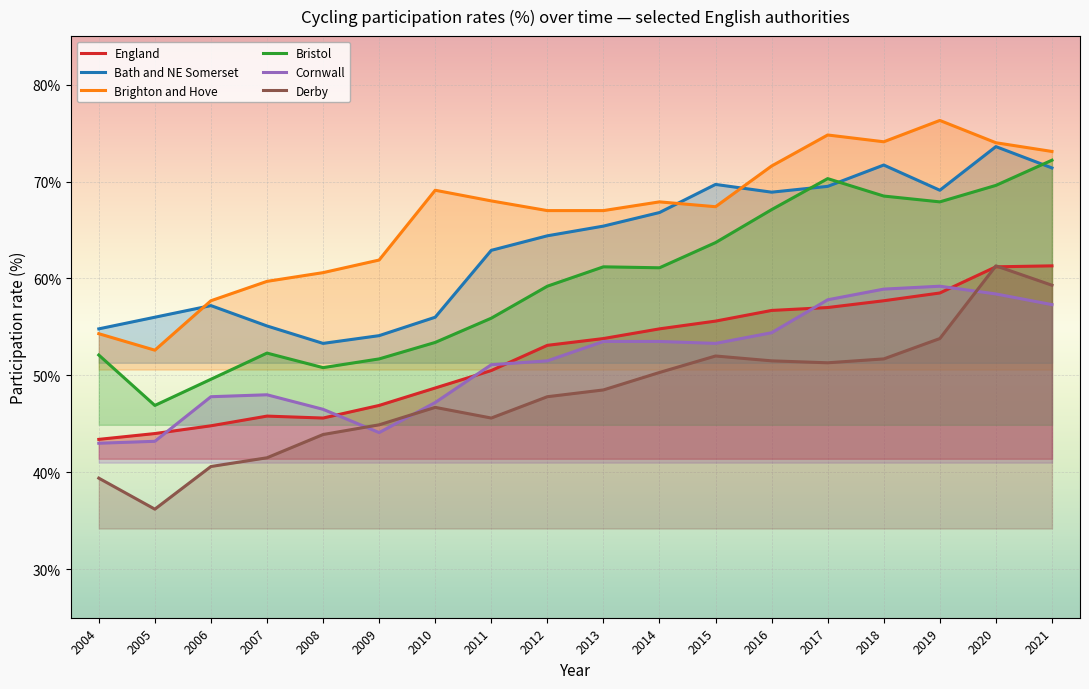

At which category does Bath and NE Somerset reach its first local peak?

2006